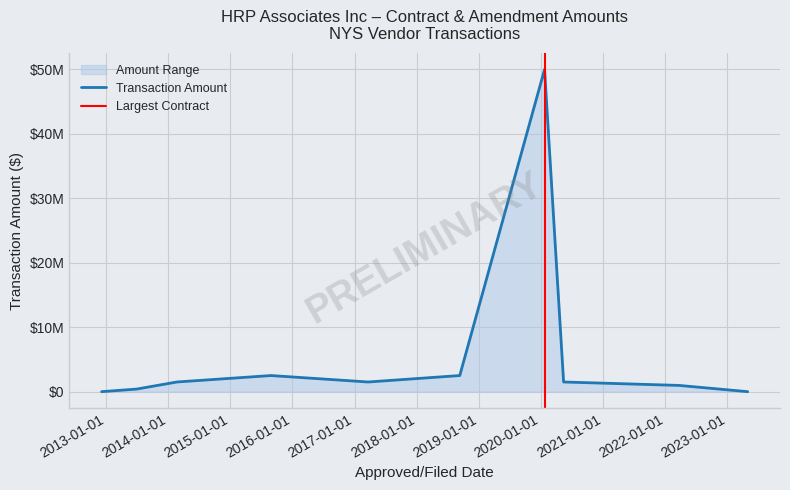

What is the difference between the maximum and minimum values?

50000000